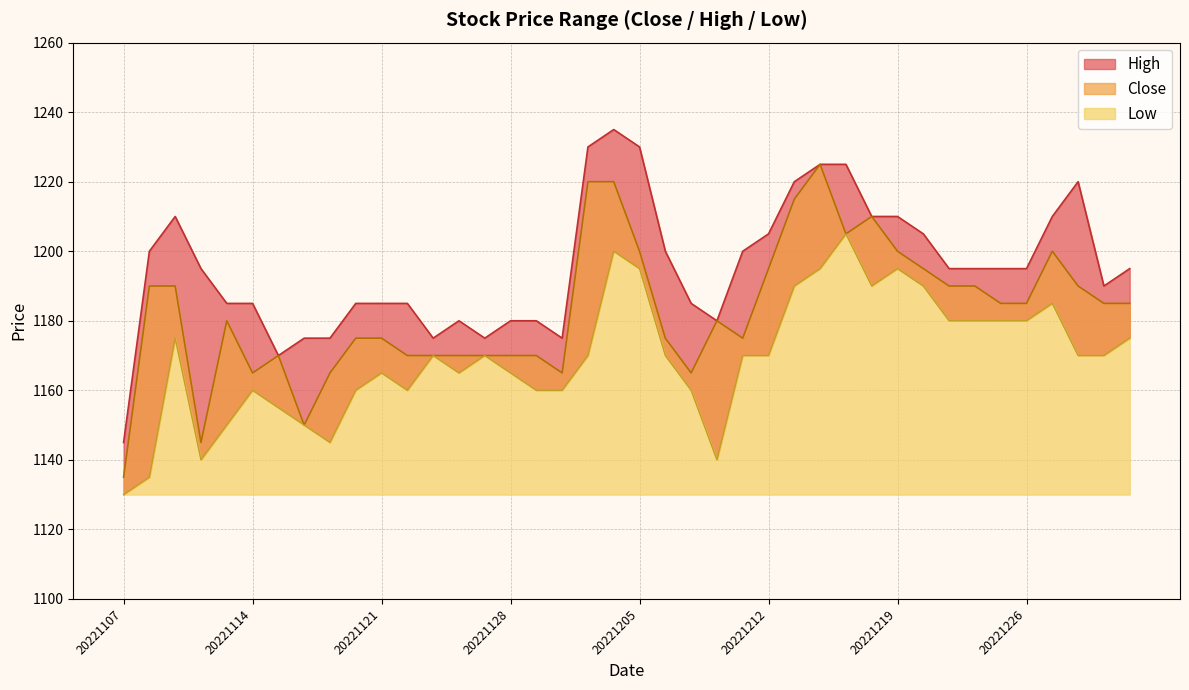

True or false: High and Low cross at least once.

False